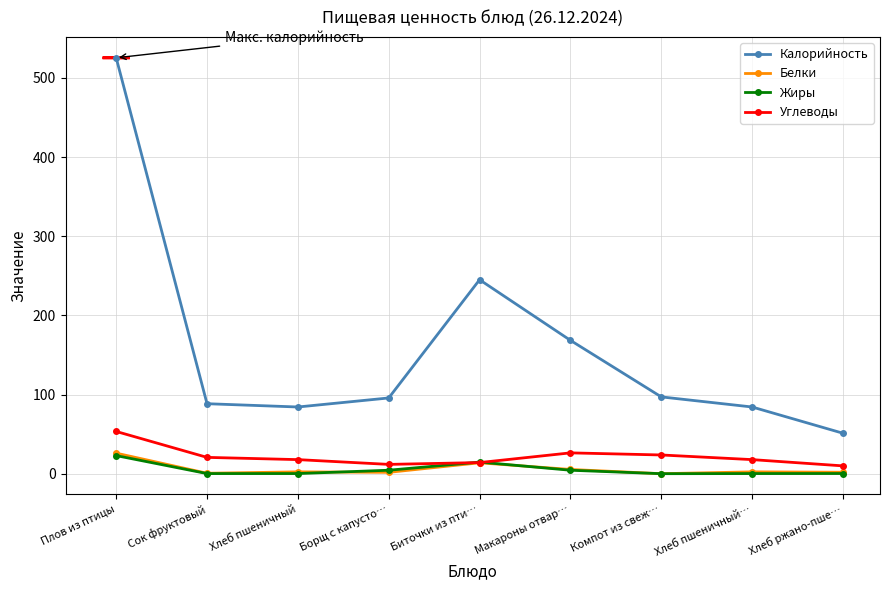

What is the difference between the maximum and second lowest values in the Углеводы series?

41.6